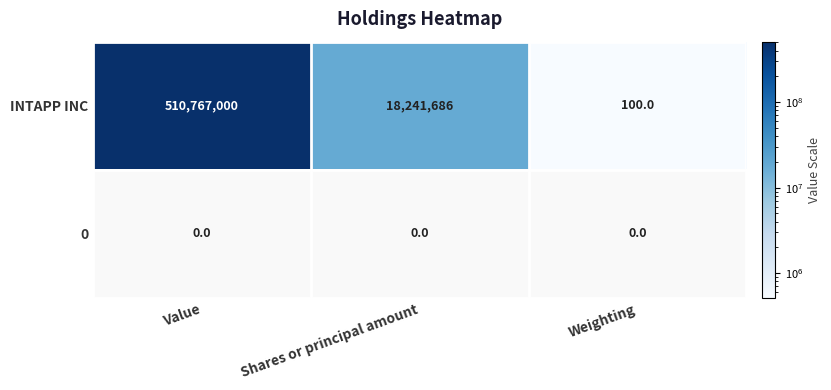

Reading left to right, what are all the values shown in this chart?

INTAPP INC: 510767000	18241686	100
0: 0	0	0